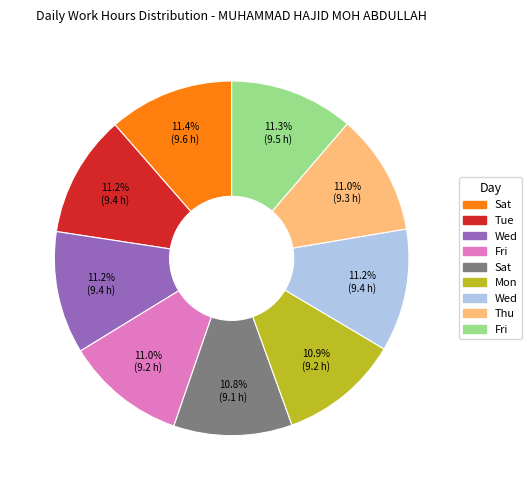

Is there any slice that represents more than half of the pie?

No